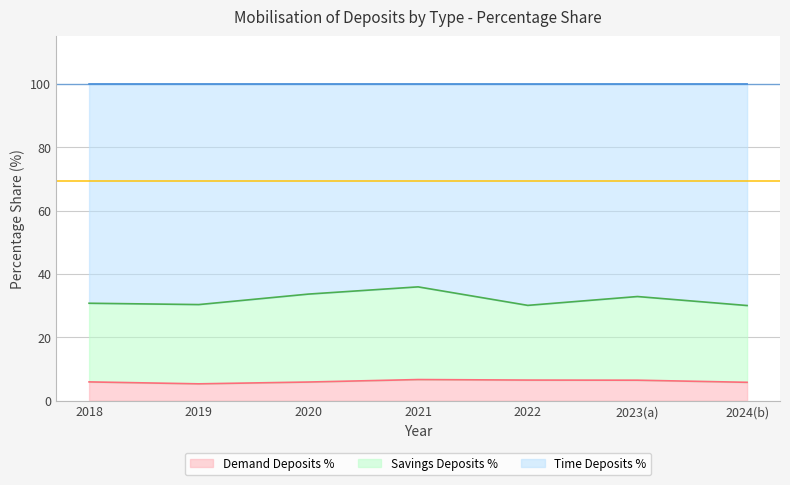

Which series has the largest range (max minus min)?

Time Deposits %